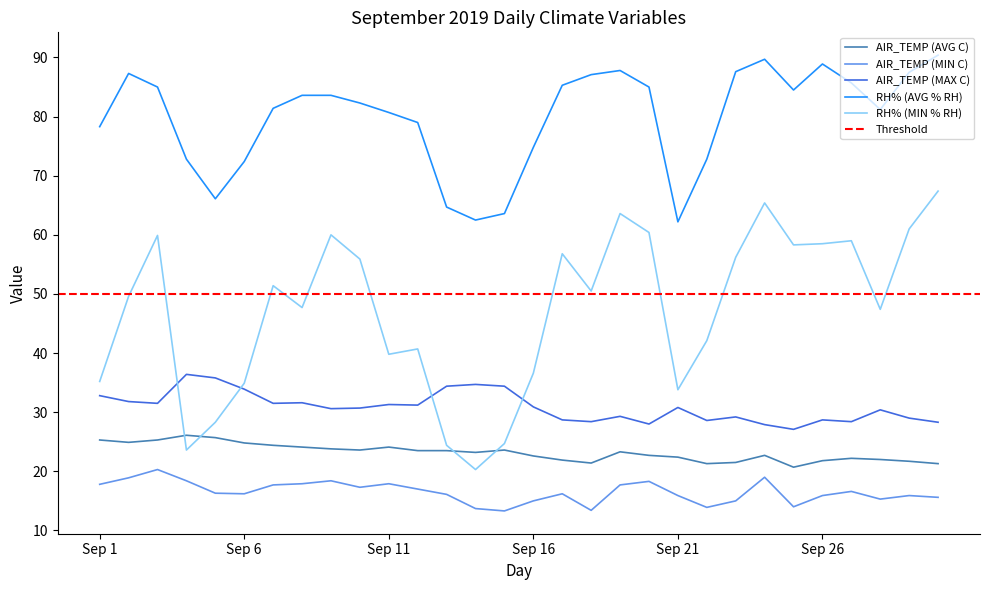

How many lines are shown in the chart?

5